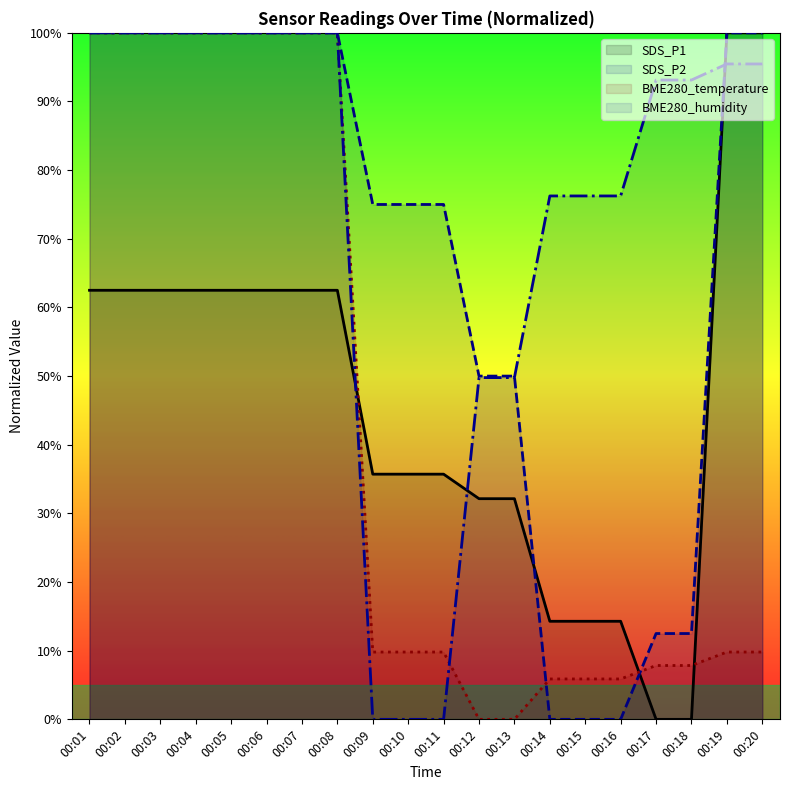

How many values in the SDS_P2 series are below 100?

10